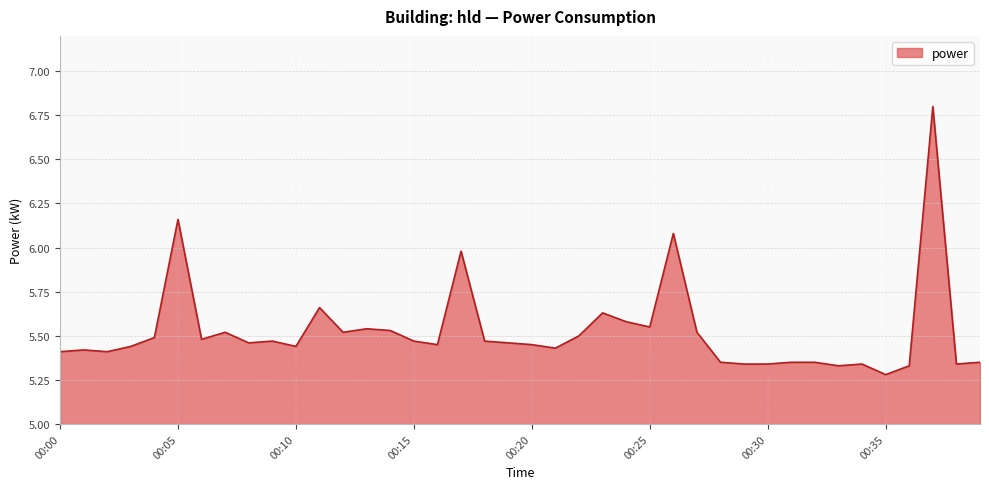

What is the greatest value displayed?

6.8